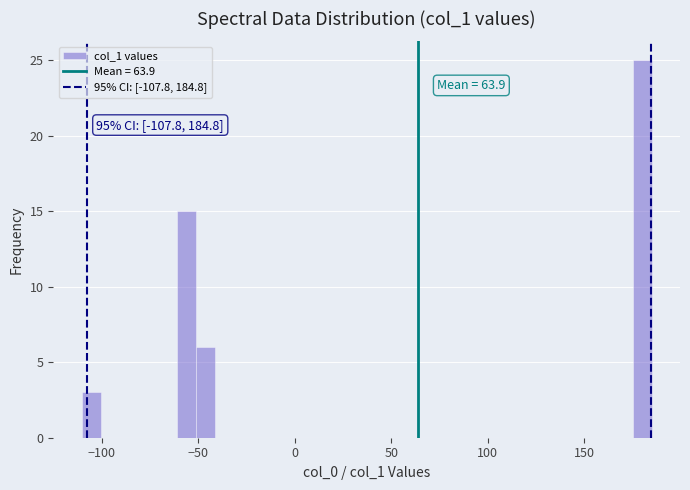

Around what value on the x-axis is the tallest bar? Give the approximate position of its centre, as read against the axis.

180